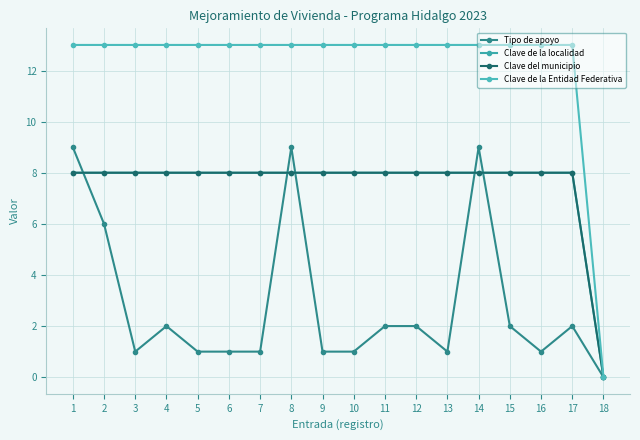

Is this an area chart (filled region under the line)?

No